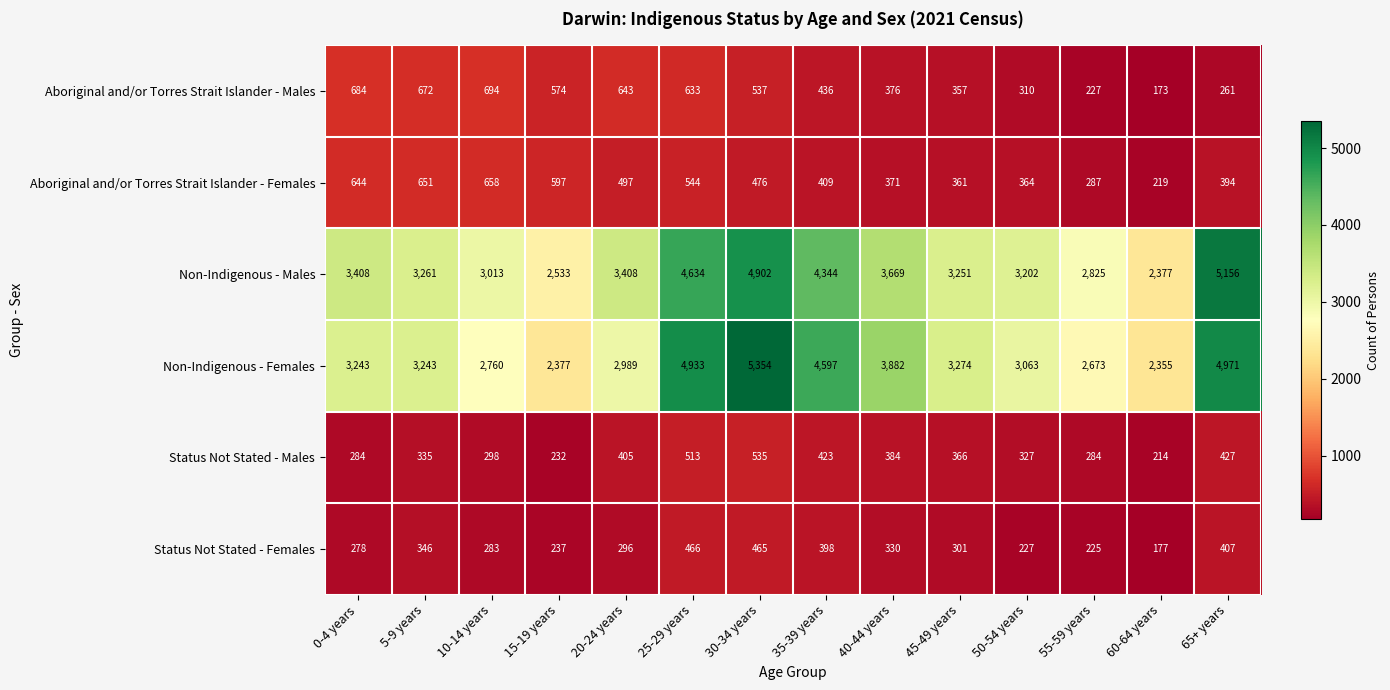

What is the spread (max minus min) of values at 35-39 years?

4199